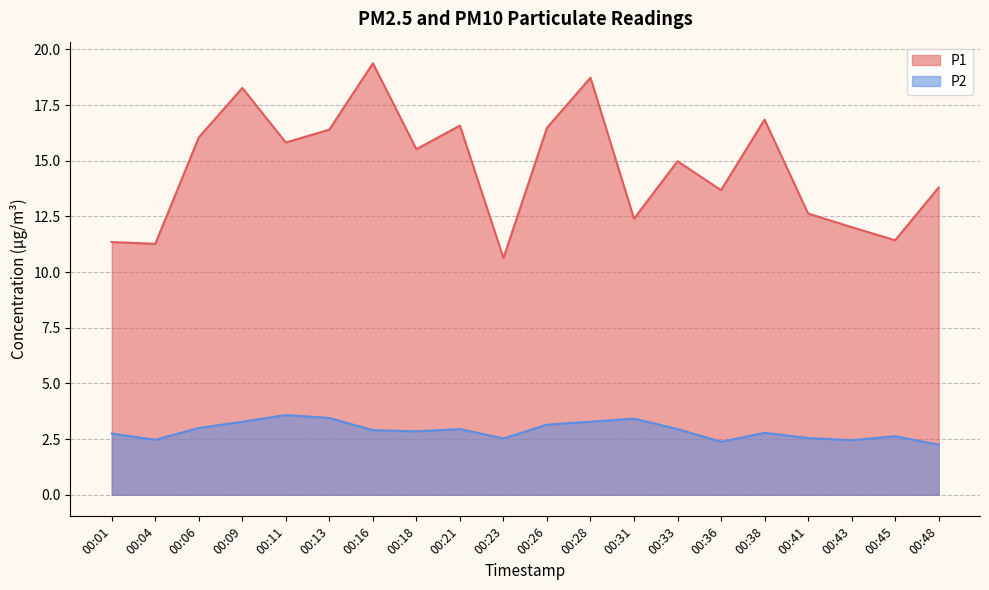

Reading left to right, what are all the values shown in this chart?

P1: 11.3	11.3	16.1	18.3	15.8	16.4	19.4	15.5	16.6	10.6	16.5	18.7	12.4	15.0	13.7	16.9	12.6	12.0	11.4	13.8
P2: 2.8	2.5	3.0	3.3	3.6	3.5	2.9	2.9	3.0	2.5	3.1	3.3	3.4	3.0	2.4	2.8	2.5	2.5	2.6	2.2